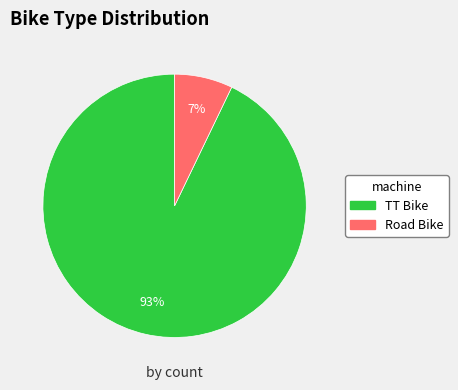

How many segments does this pie chart have?

2